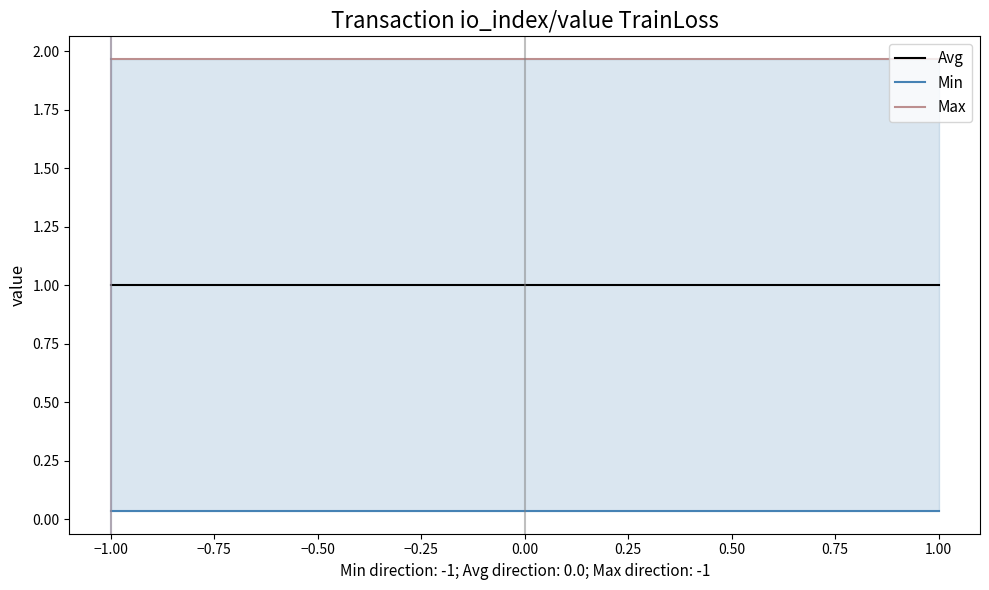

What is the sum of all Max values?

3.9